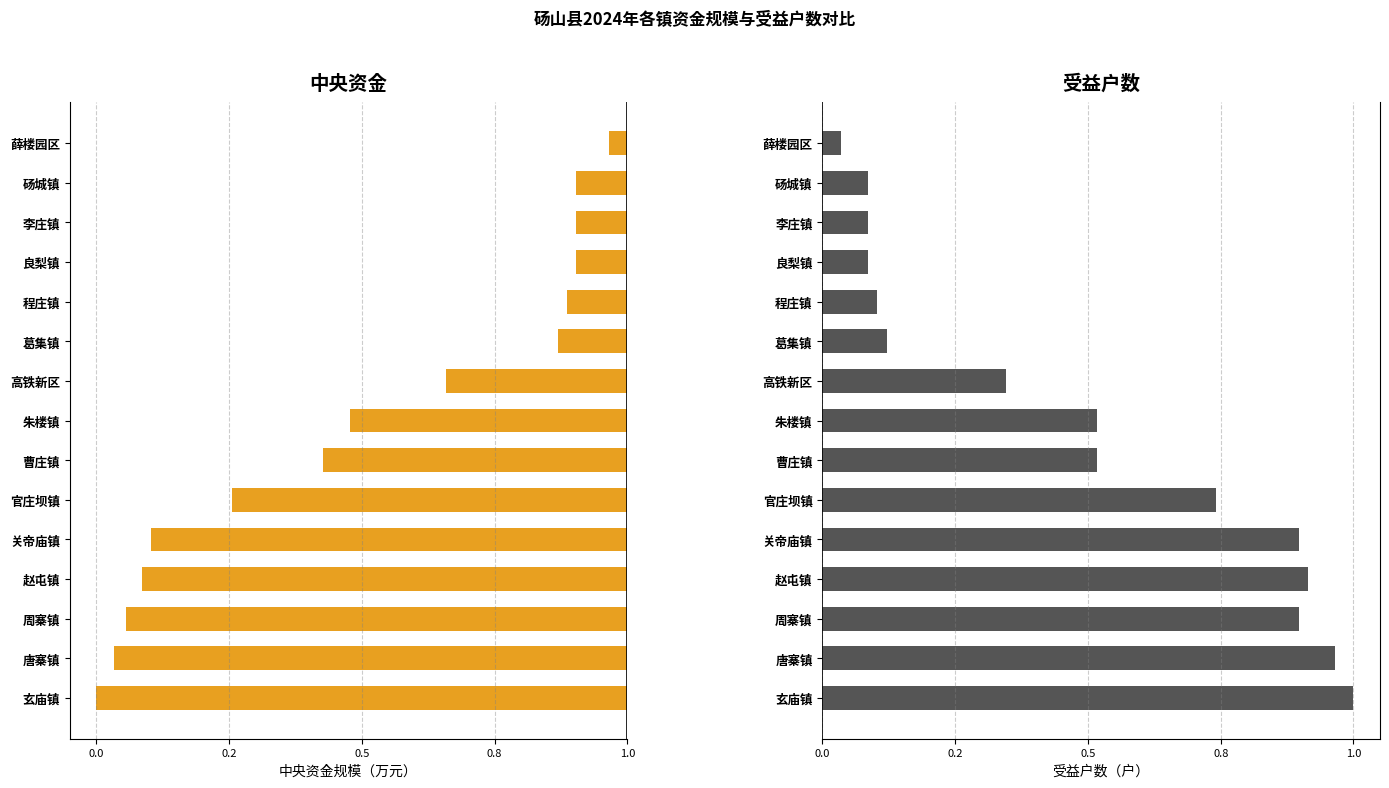

Which series changed the most between 朱楼镇 and 良梨镇?

受益户数